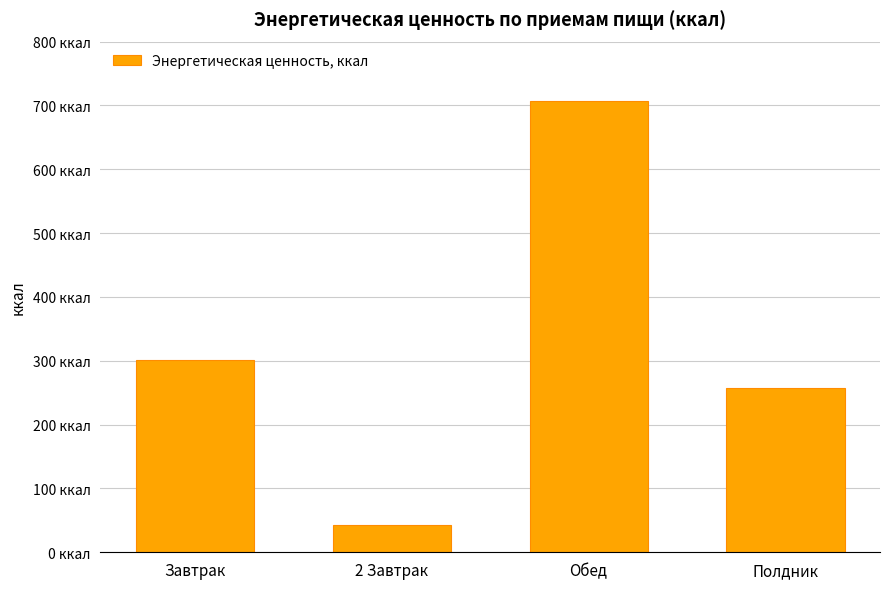

What position from the right is 2 Завтрак?

3